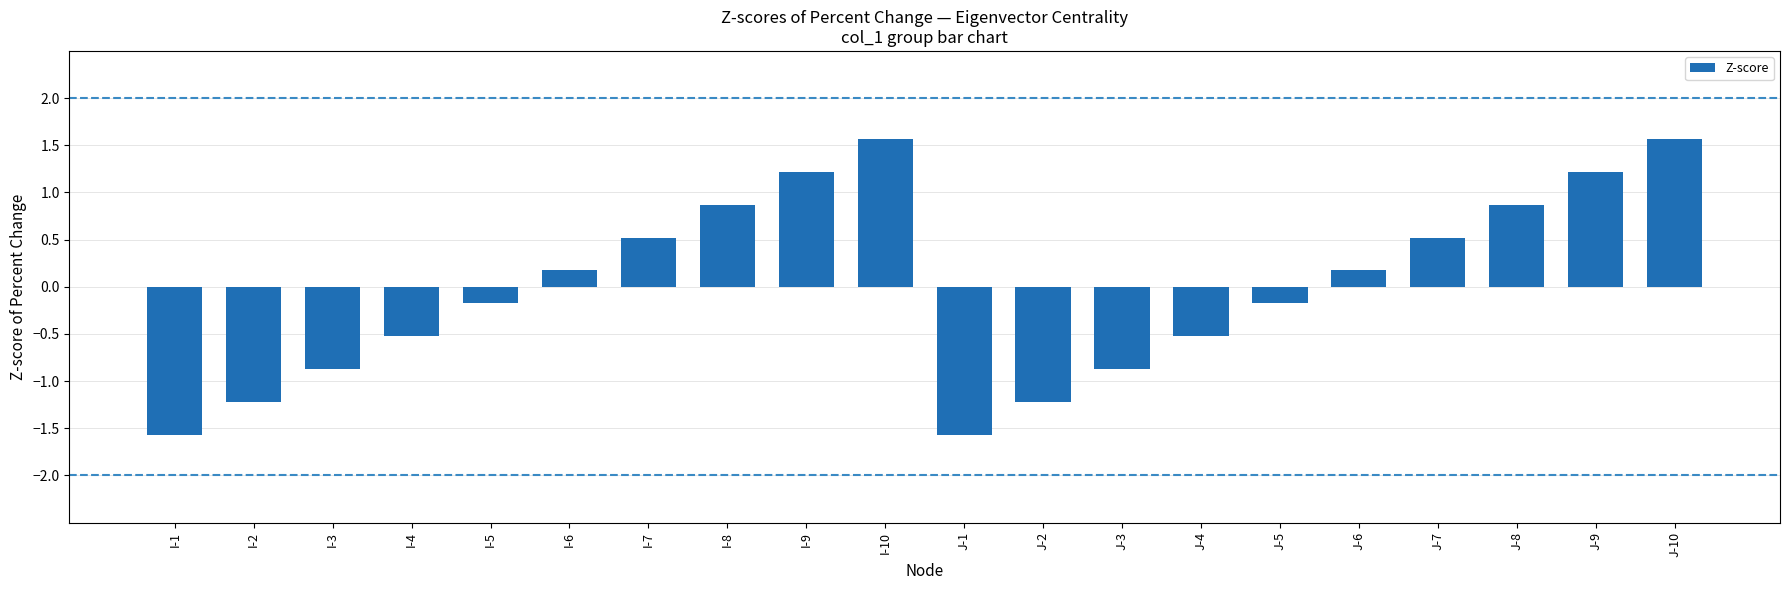

What is the label of the 7th bar from the left?

I-7